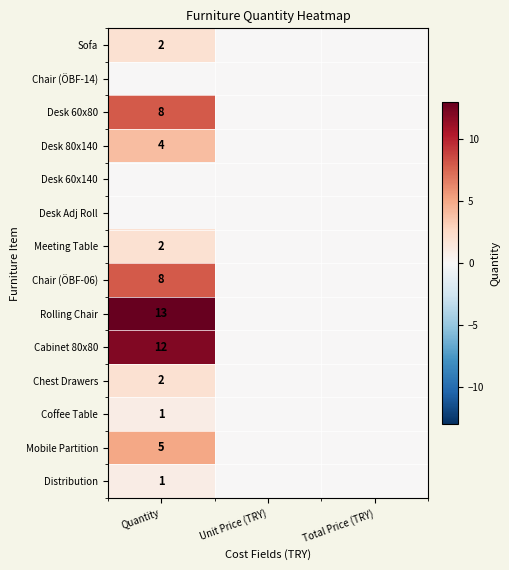

Which category has the lowest value across all series?

Unit Price (TRY)